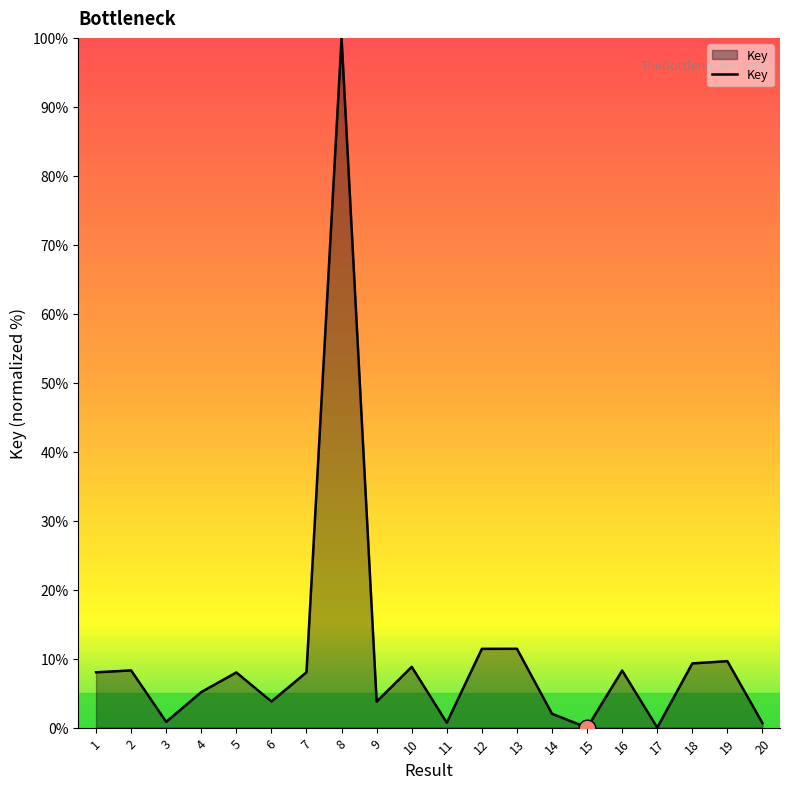

The chart shows a value of 9.6 at 19. True or false?

True